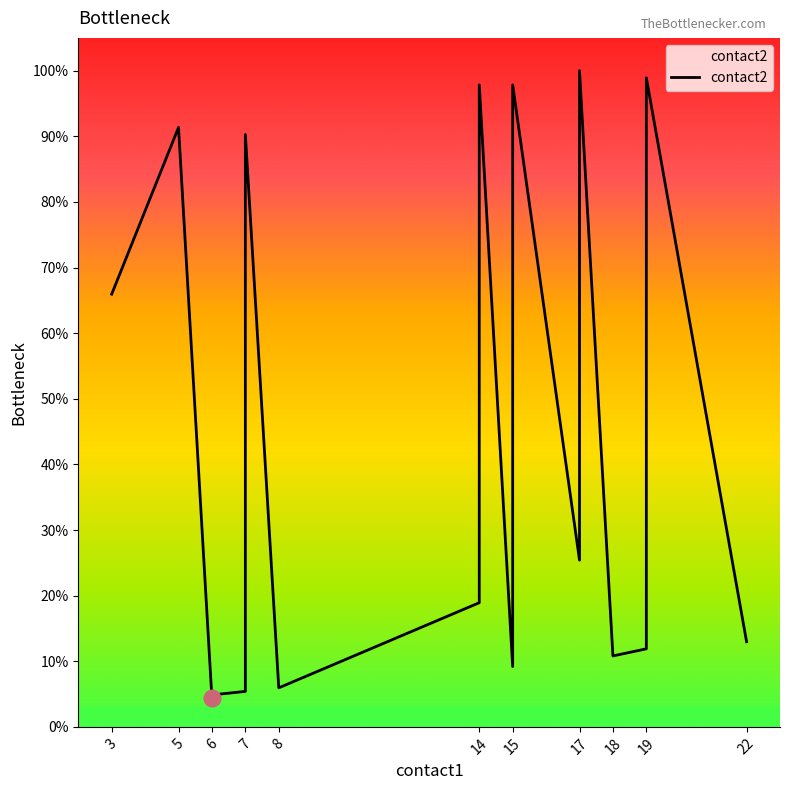

How many lines are shown in the chart?

1